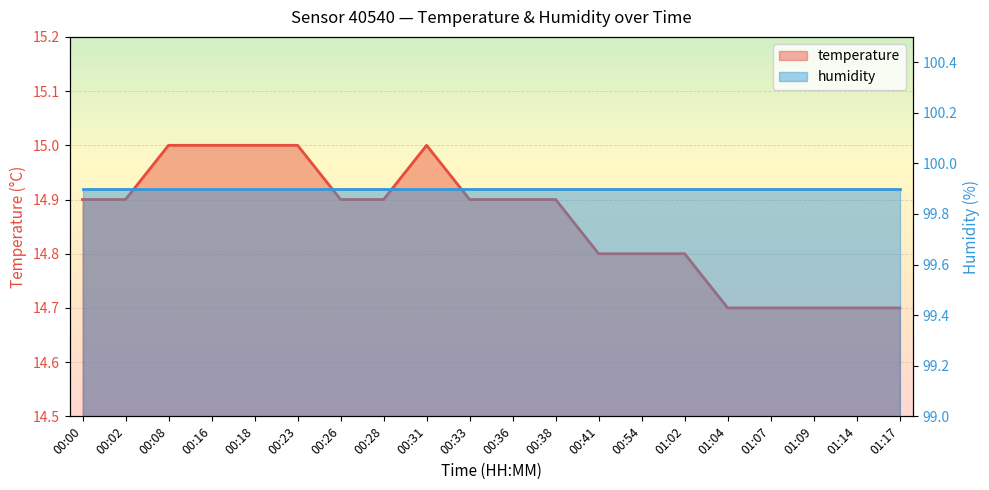

What is the sum of all values?

297.2